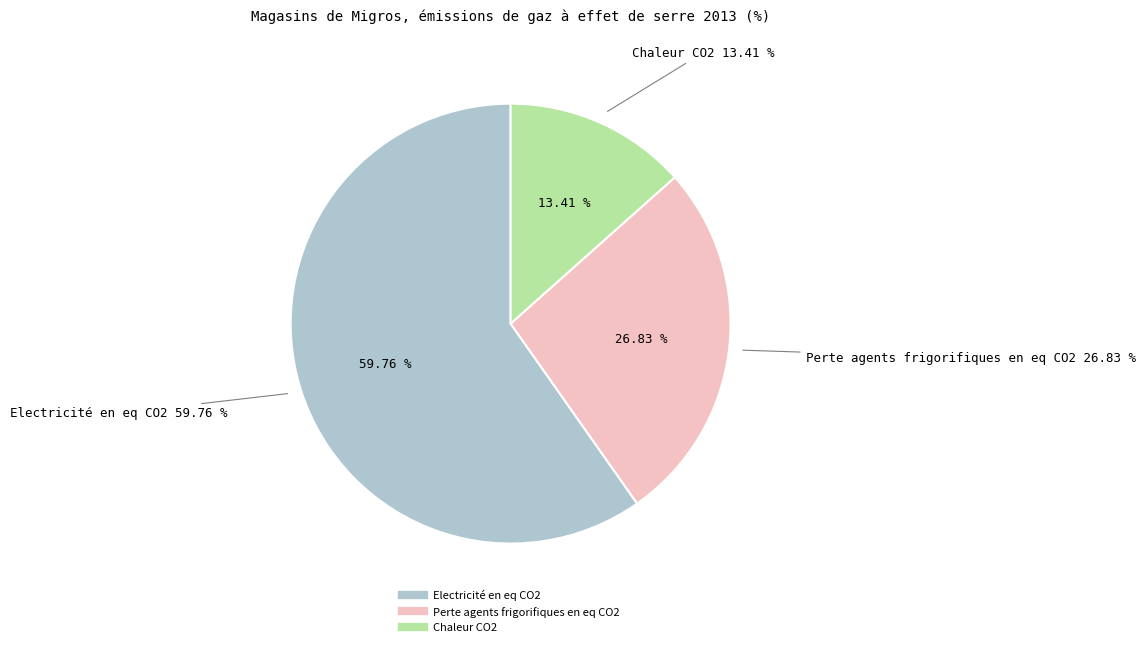

Which category has the biggest portion of the pie?

Electricité en eq CO2